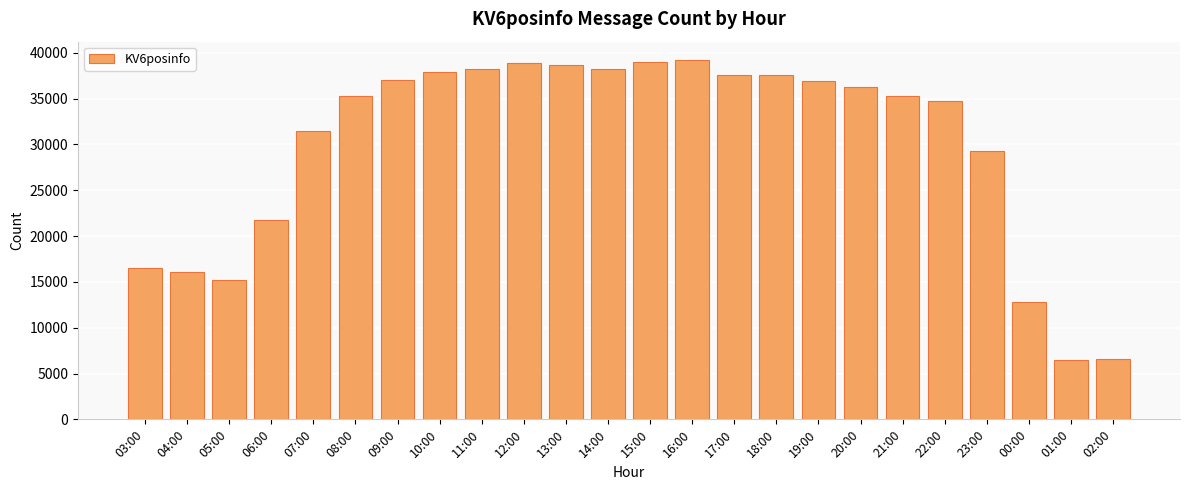

What is the change in value from 07:00 to 20:00?

+4806